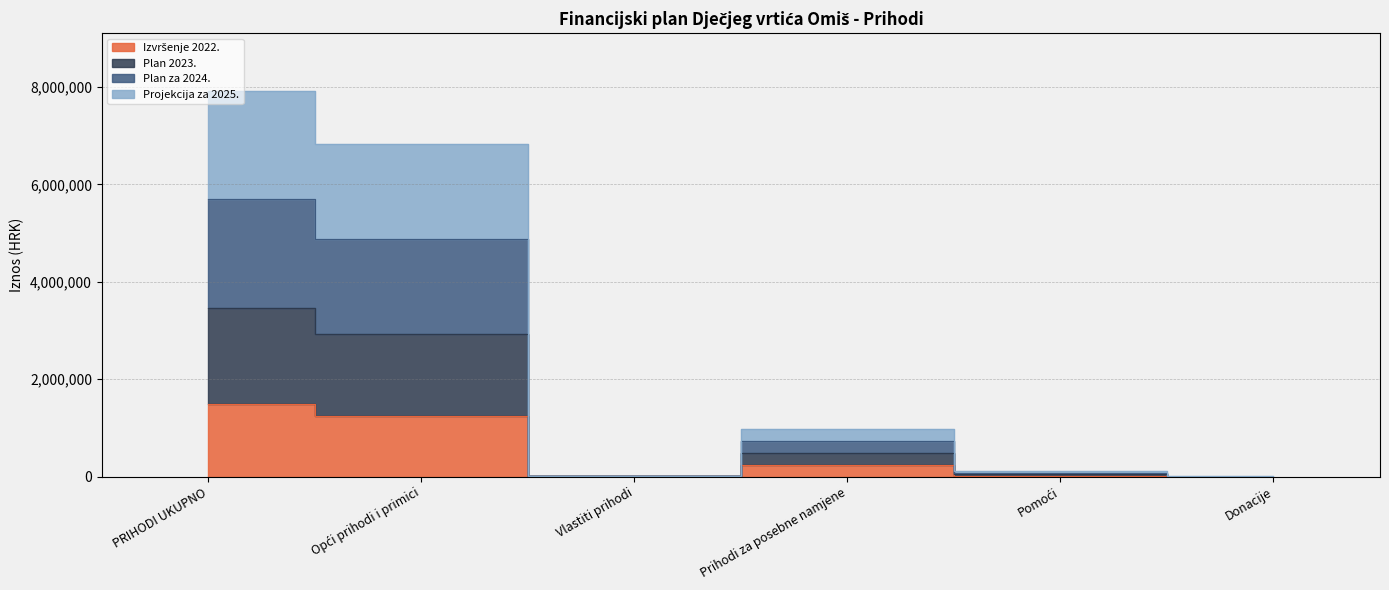

True or false: Projekcija za 2025. and Izvršenje 2022. intersect in this chart.

False